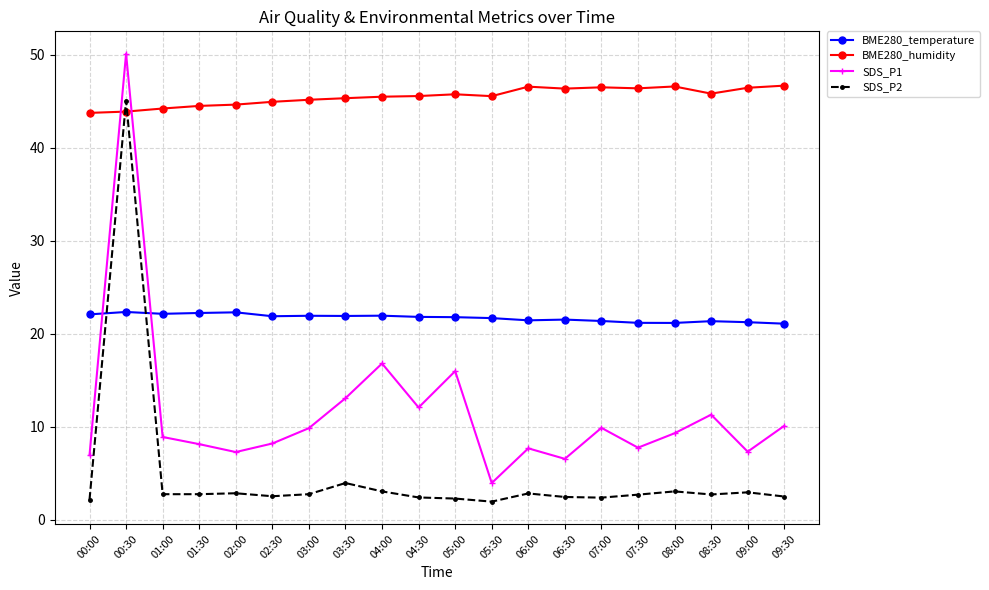

Where do SDS_P2 and BME280_humidity first cross each other?

00:00 and 00:30